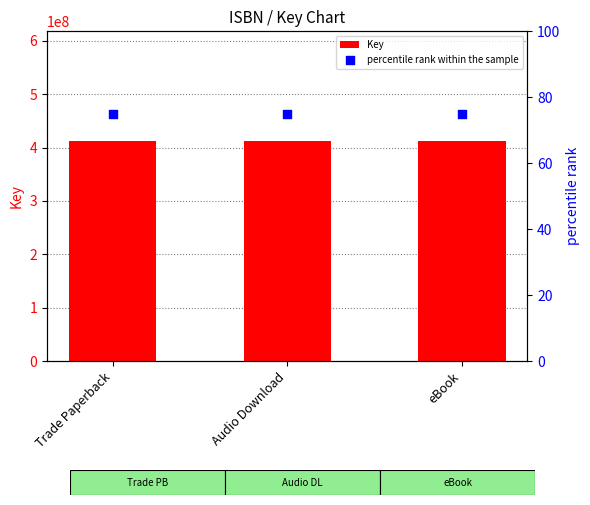

Which series reaches the minimum Y coordinate?

percentile rank within the sample